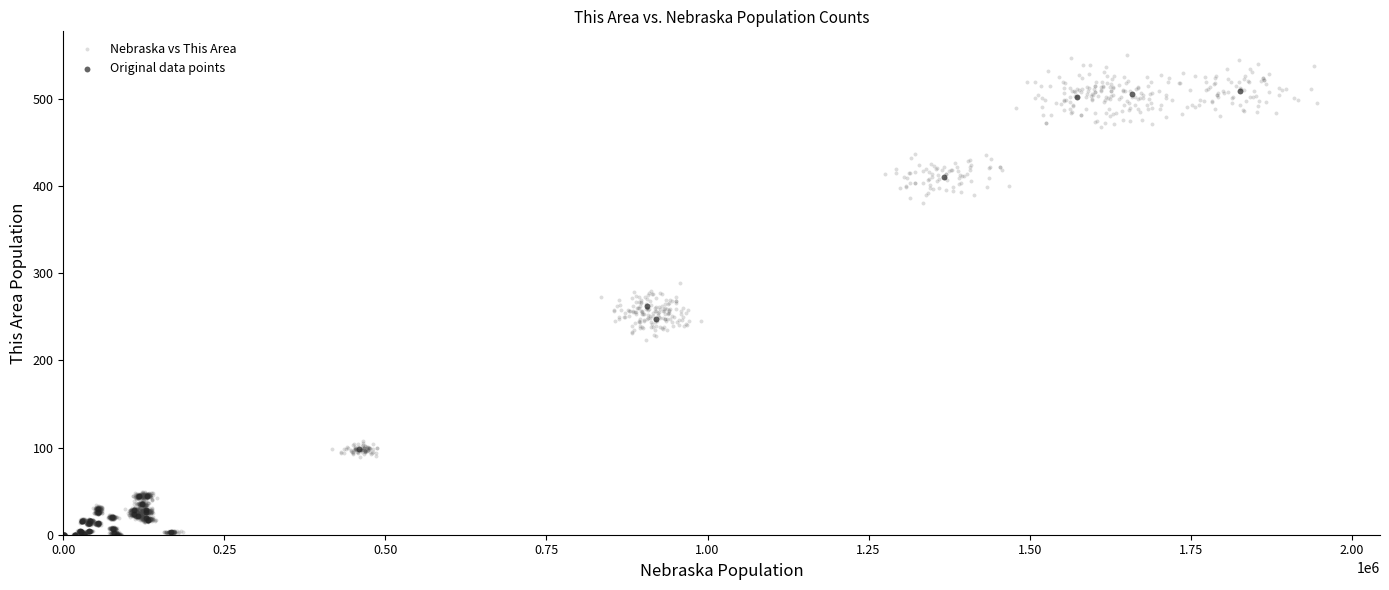

Which series reaches the maximum Y coordinate?

Nebraska vs This Area